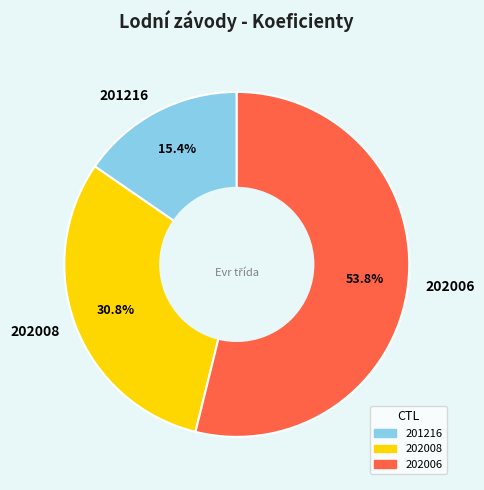

What percentage is NOT represented by 202008?

69.2%